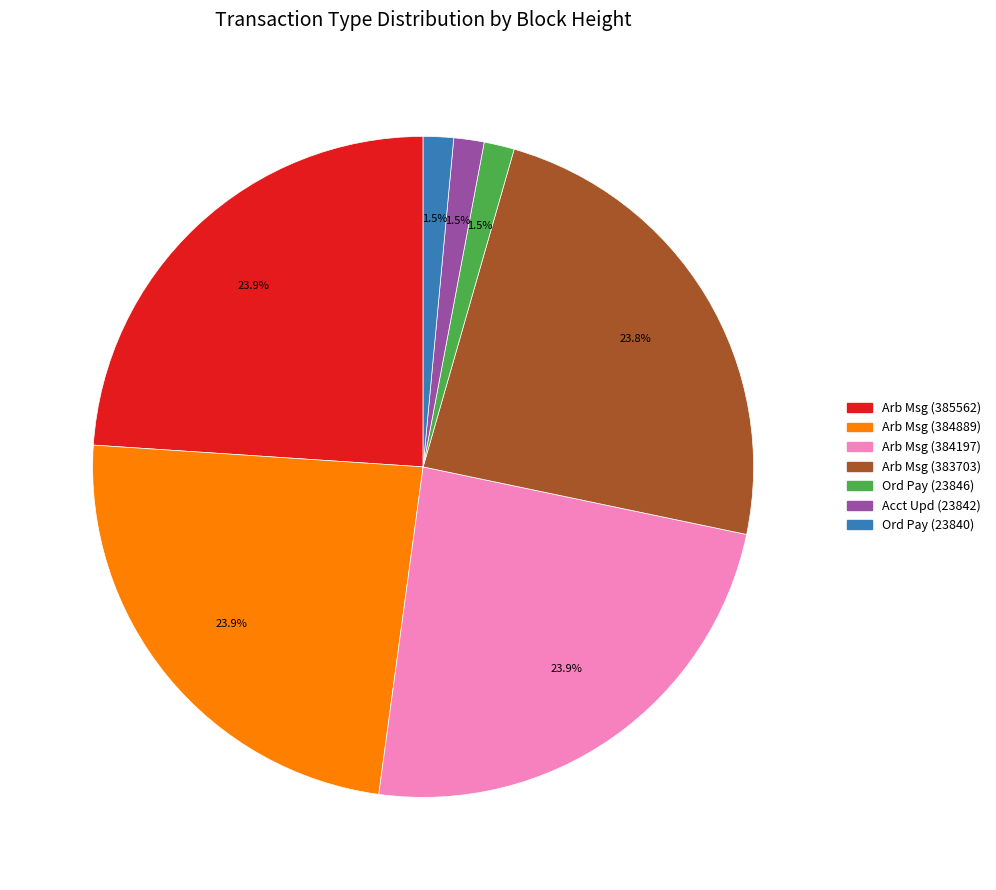

Is there a majority slice in this chart?

No